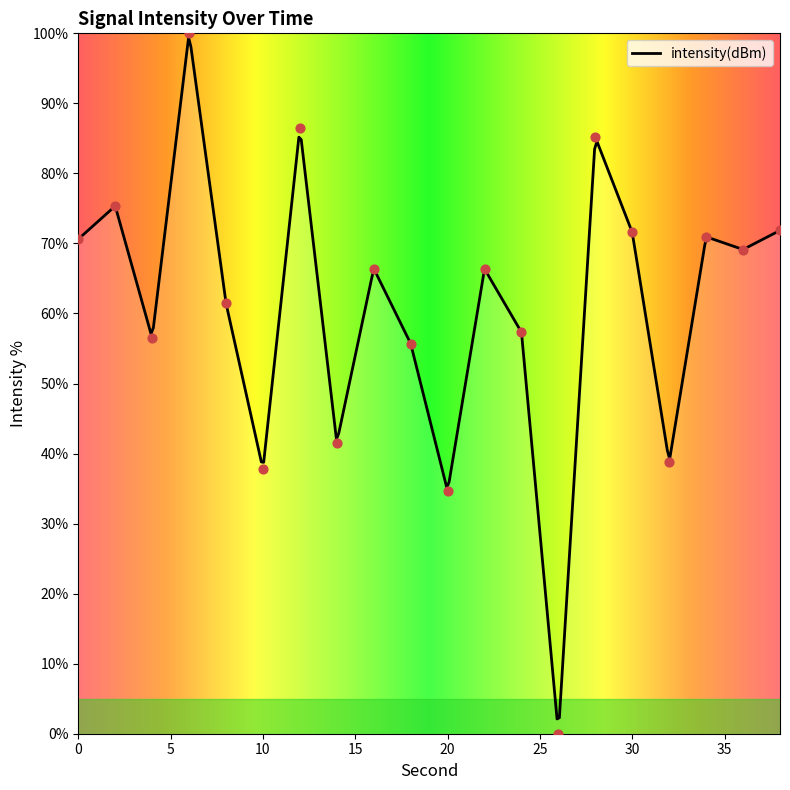

Between 22 and 16, which is larger?

16